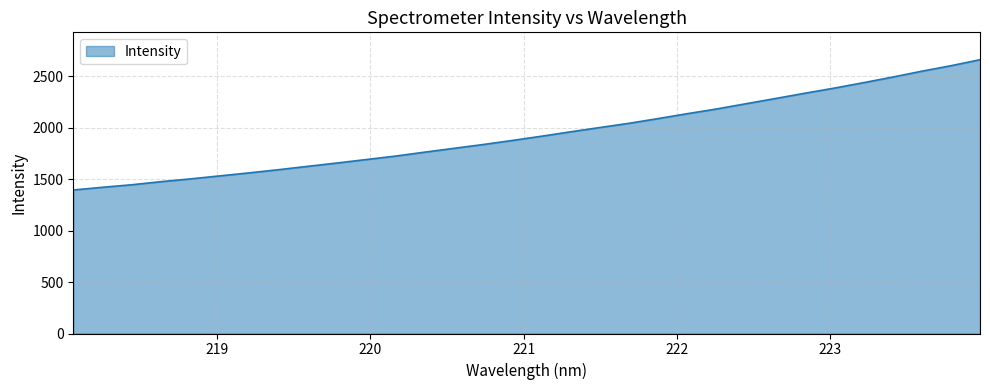

What is the smallest value displayed?

1395.7